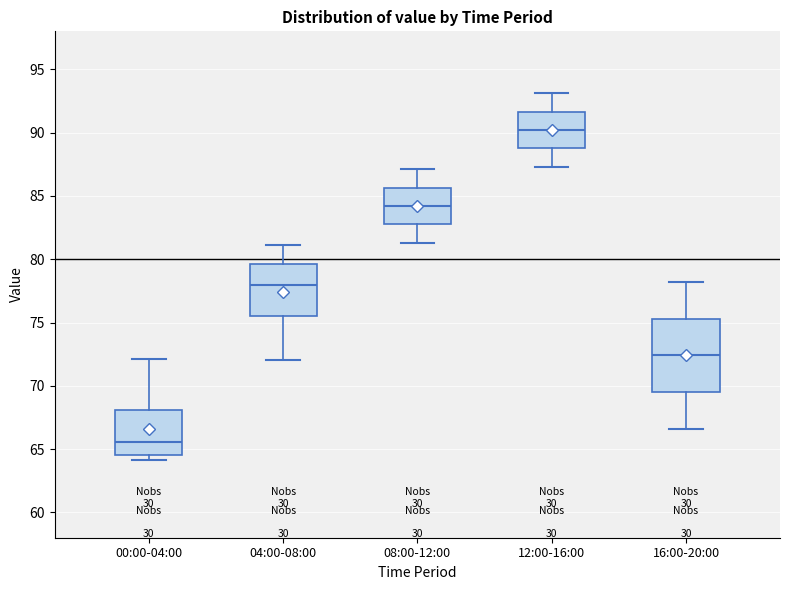

Where does the median line of the box for 04:00-08:00 sit on the y-axis? The values are not printed on the chart, so give them approximately, as read against the axis.

78.0